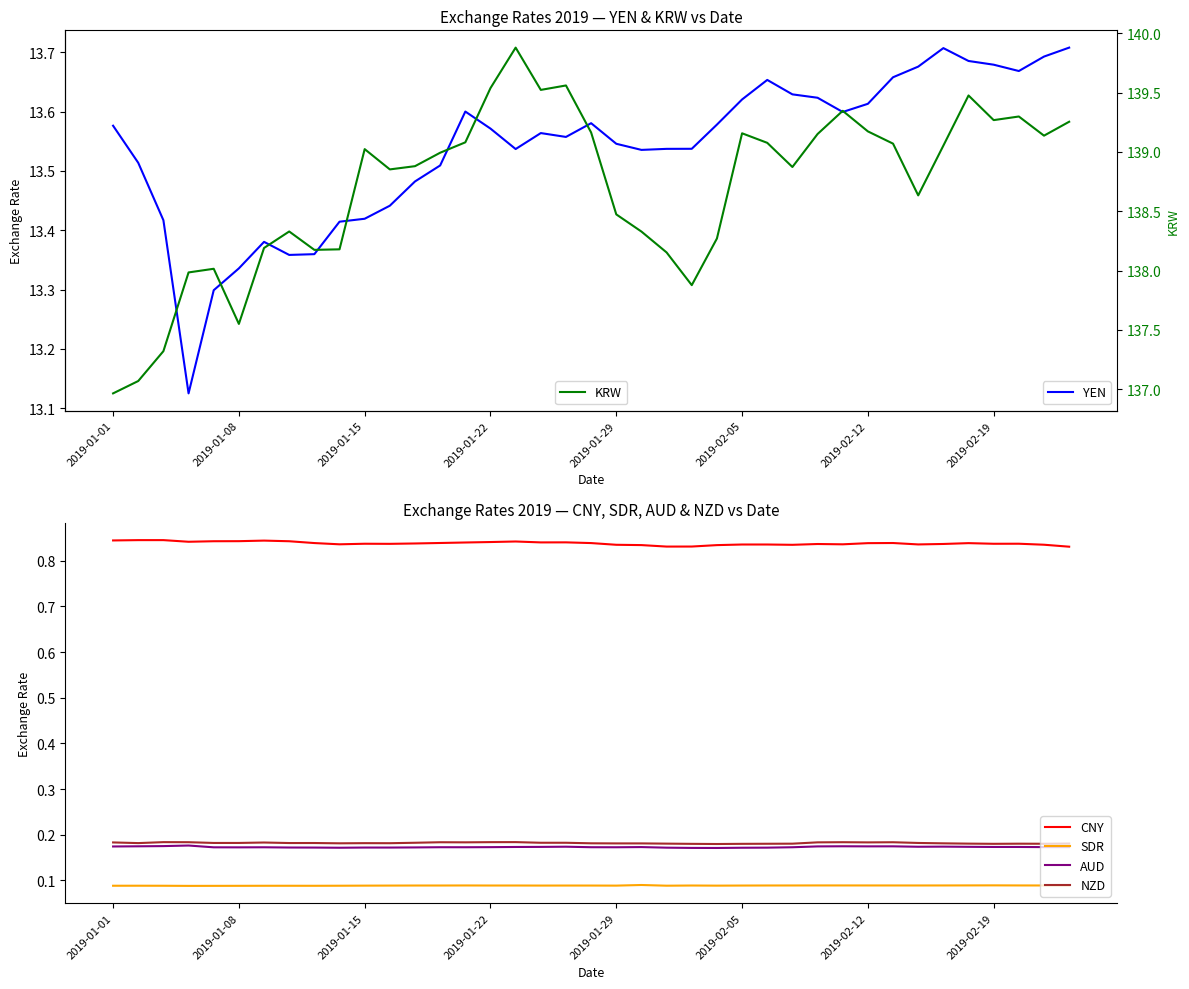

True or false: AUD has a value of 0.3 at 2019-02-05.

False